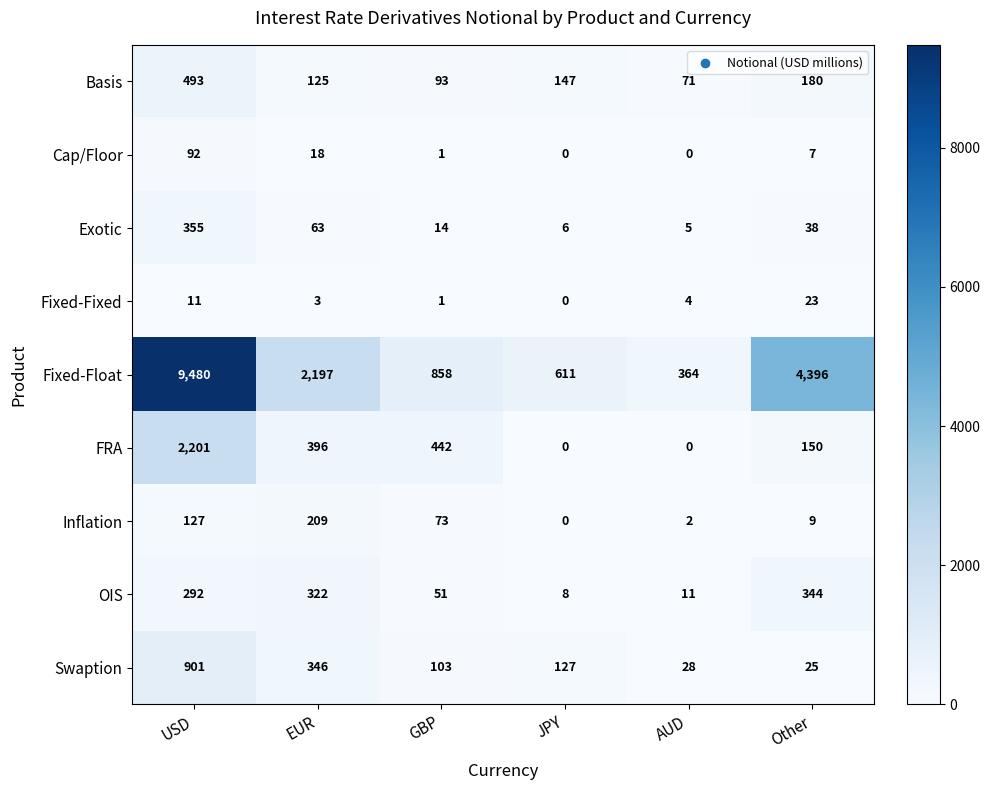

What is the difference between the second highest and minimum values in the Basis series?

109